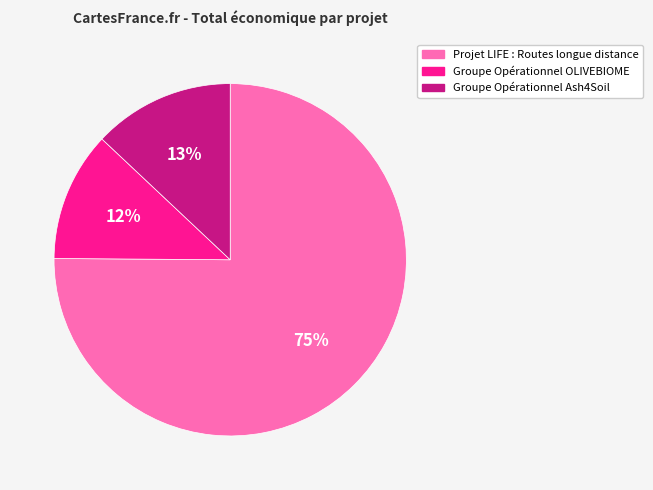

Do Projet LIFE : Routes longue distance and Groupe Opérationnel Ash4Soil together represent more than half of the pie?

Yes